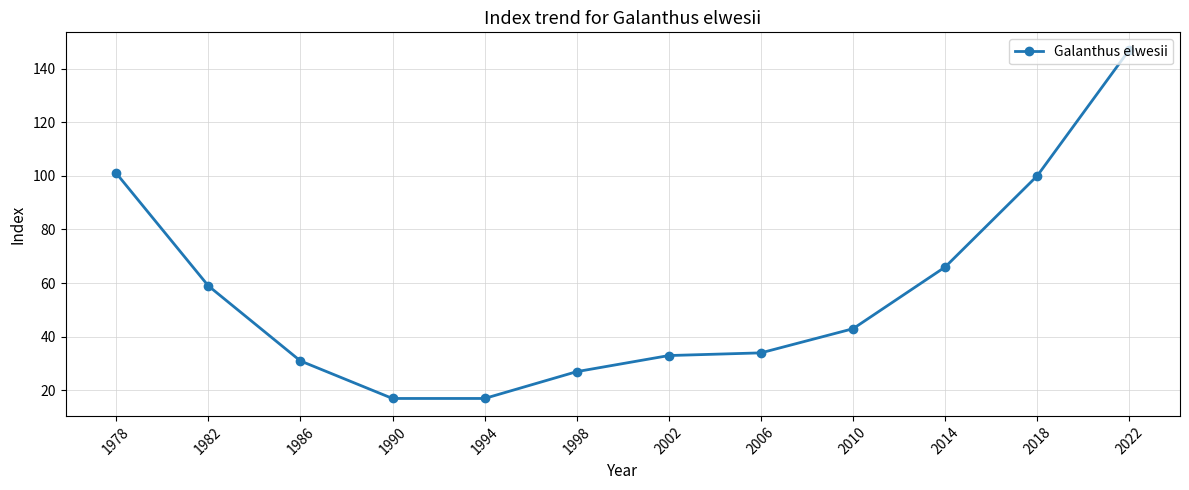

True or false: the data shows 59 at 1982.

True